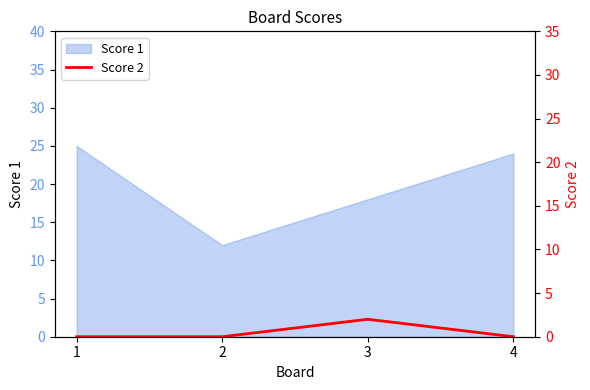

List the labels in order of Score 1 value, largest first.

1, 4, 3, 2